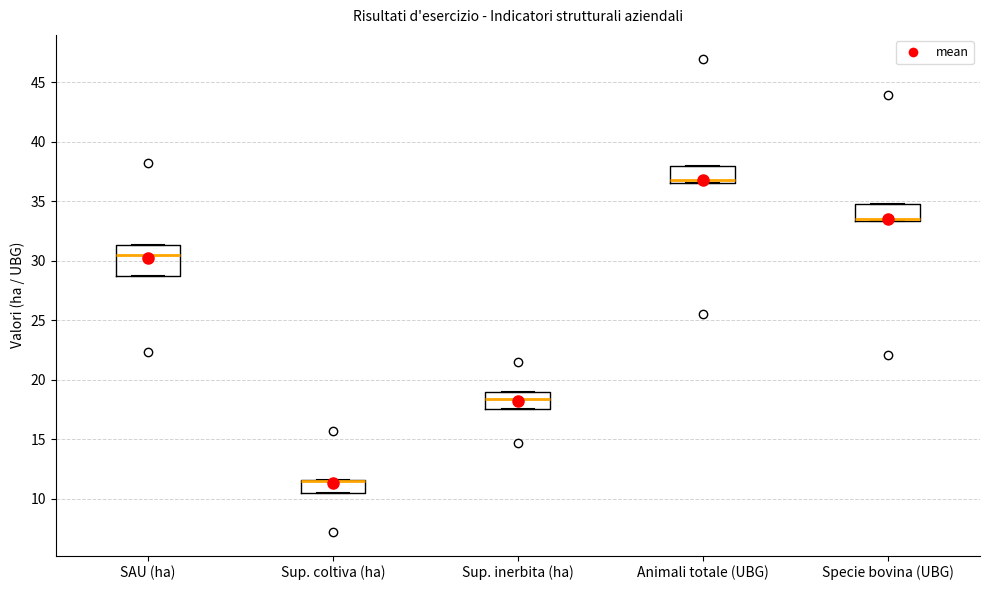

Where is the lower edge of the box for SAU (ha) on the y-axis? The values are not printed on the chart, so give them approximately, as read against the axis.

28.5